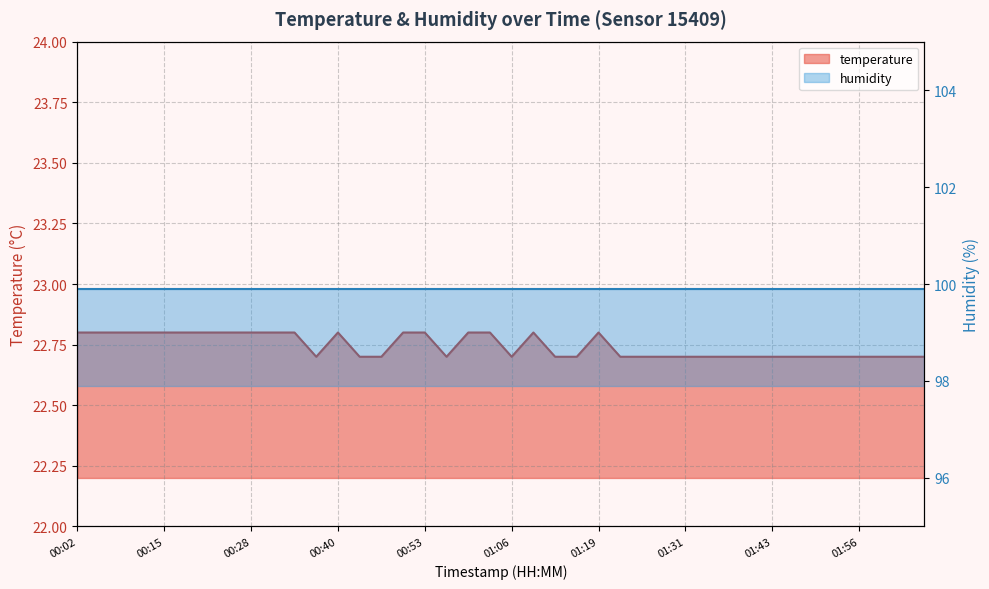

What is the smallest value displayed?

22.7